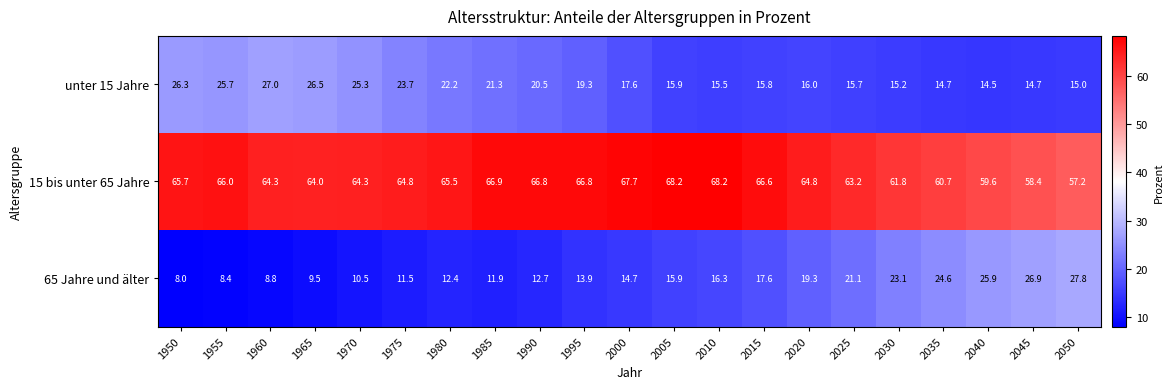

What is the average value of the unter 15 Jahre series?

19.4